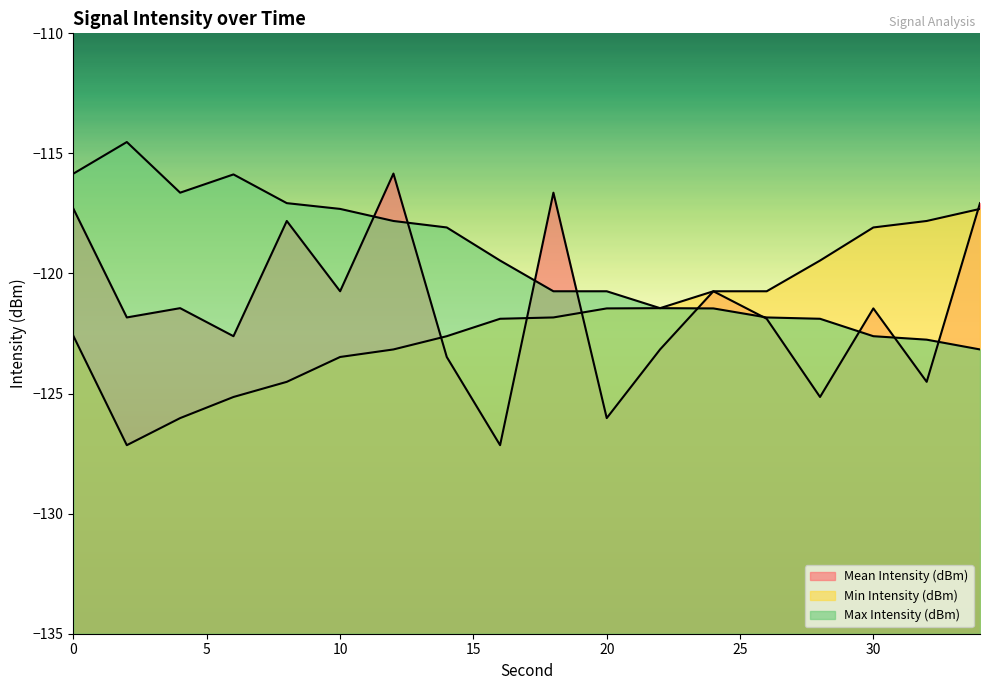

What is the sum of the Mean Intensity (dBm) values at 12 and 24?

-236.6